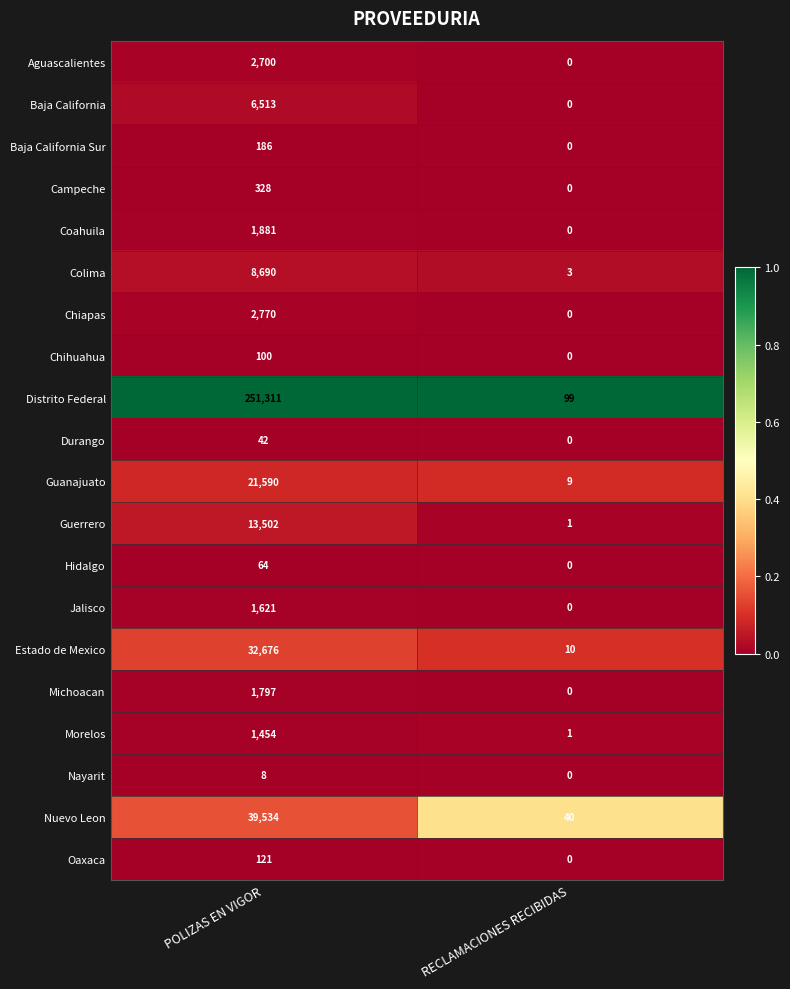

How many values in Durango are above zero?

1